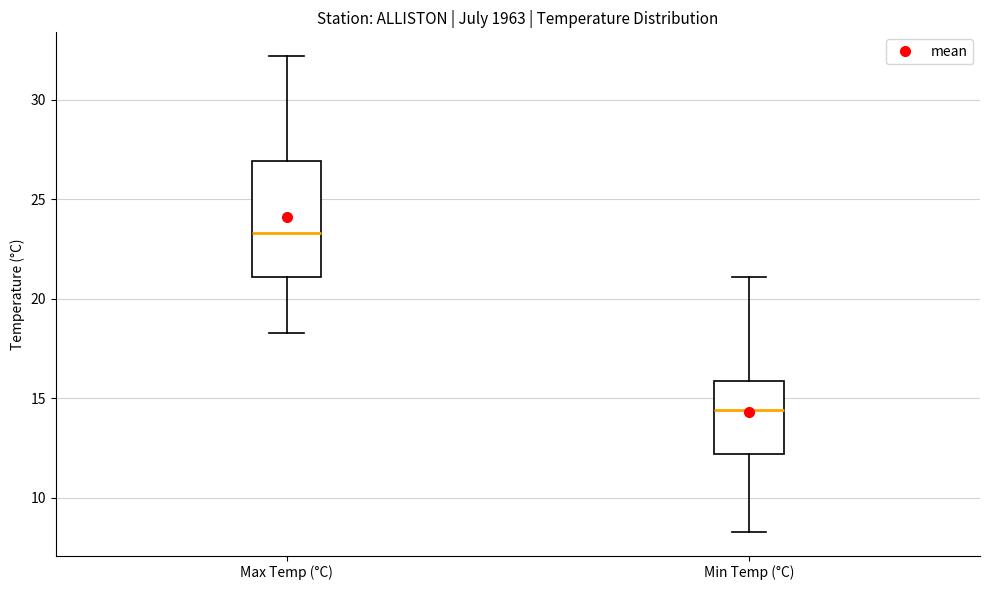

Reading left to right, read every box against the y-axis: the position of its median line, the range the box covers, and the ends of its whiskers. The values are not printed on the chart, so give them approximately, as read against the axis.

Max Temp (°C): median 23.5, box 21.0 to 27.0, whiskers 18.5 to 32.0
Min Temp (°C): median 14.5, box 12.0 to 16.0, whiskers 8.5 to 21.0